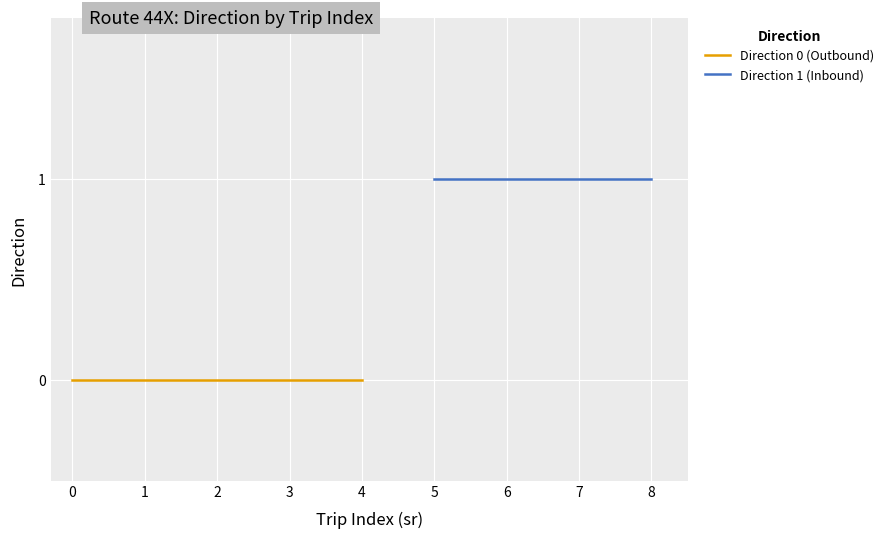

What are all the series names shown in the legend?

Direction 0 (Outbound), Direction 1 (Inbound)